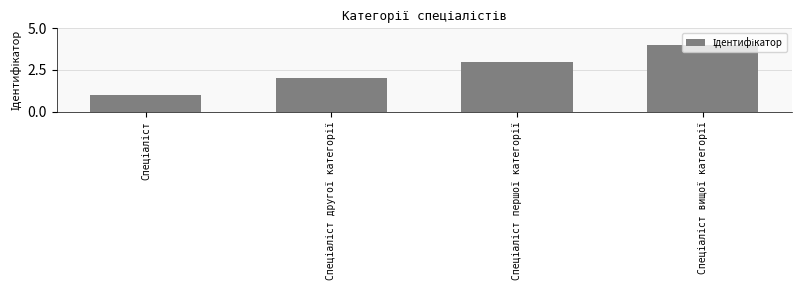

What is the difference between the maximum and minimum values?

3